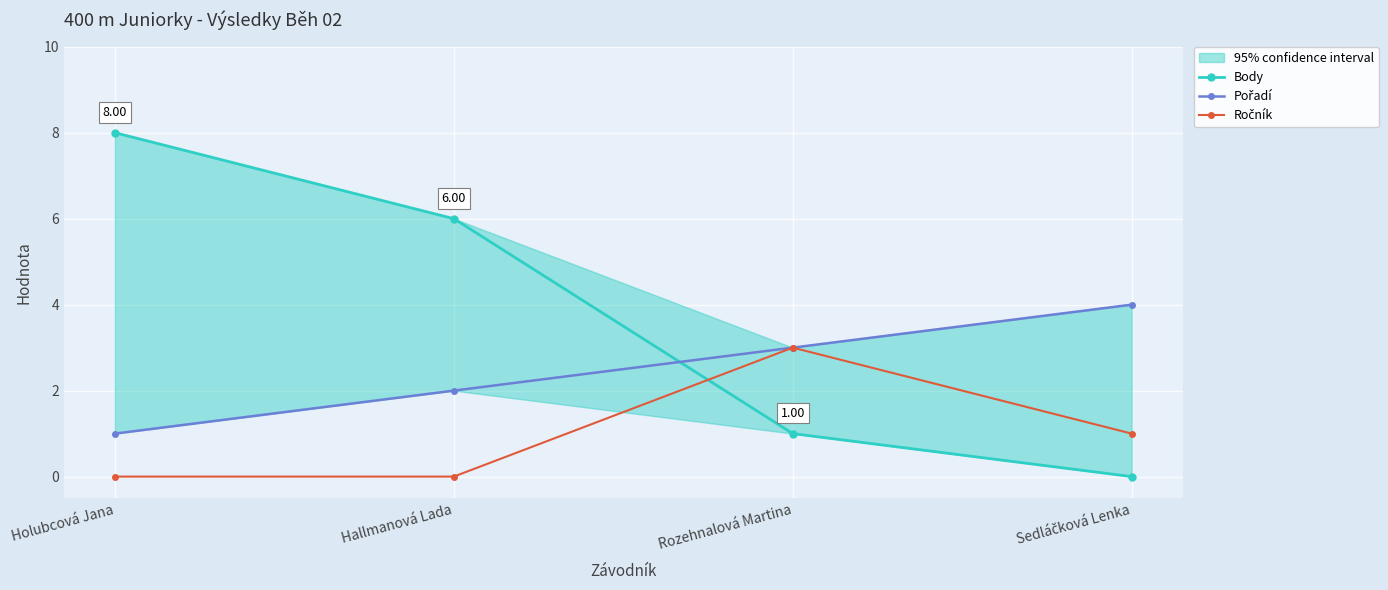

Where is Pořadí nearest to the value 2?

Hallmanová Lada